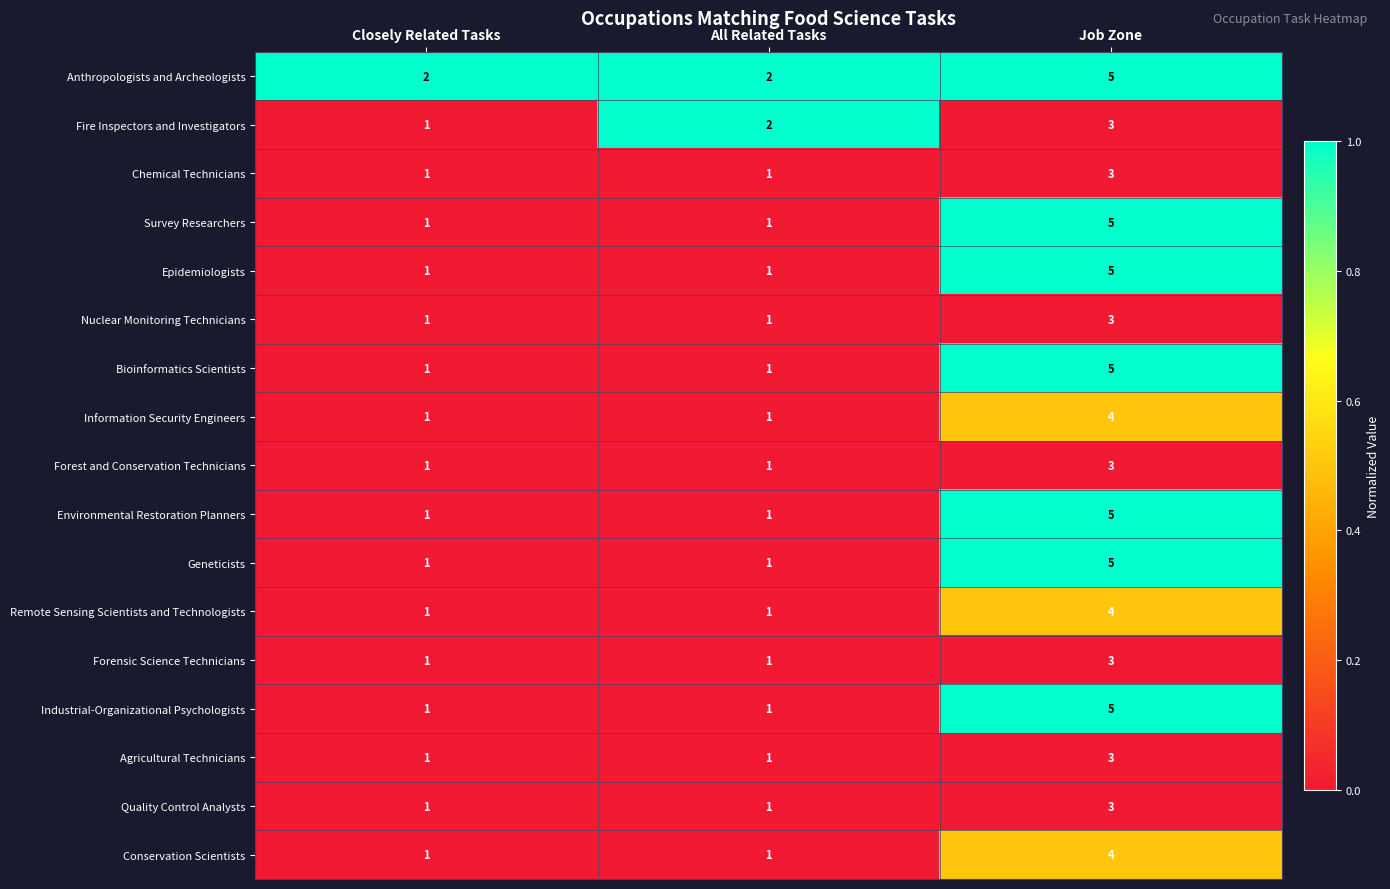

Between Closely Related Tasks and All Related Tasks, which series saw the biggest shift?

Fire Inspectors and Investigators